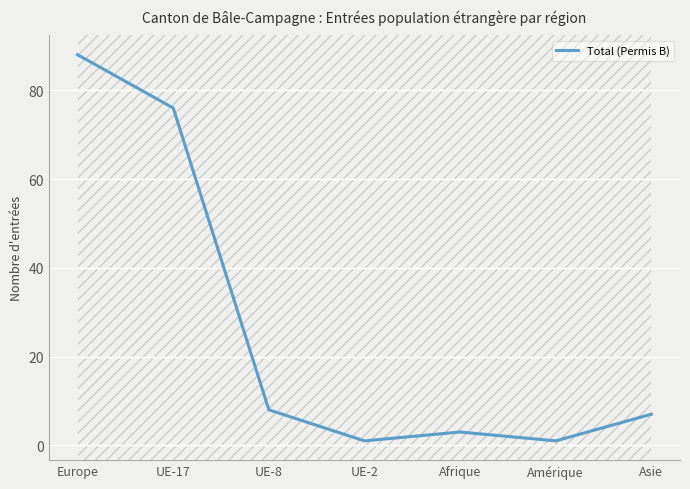

True or false: the data shows 88 at Europe.

True